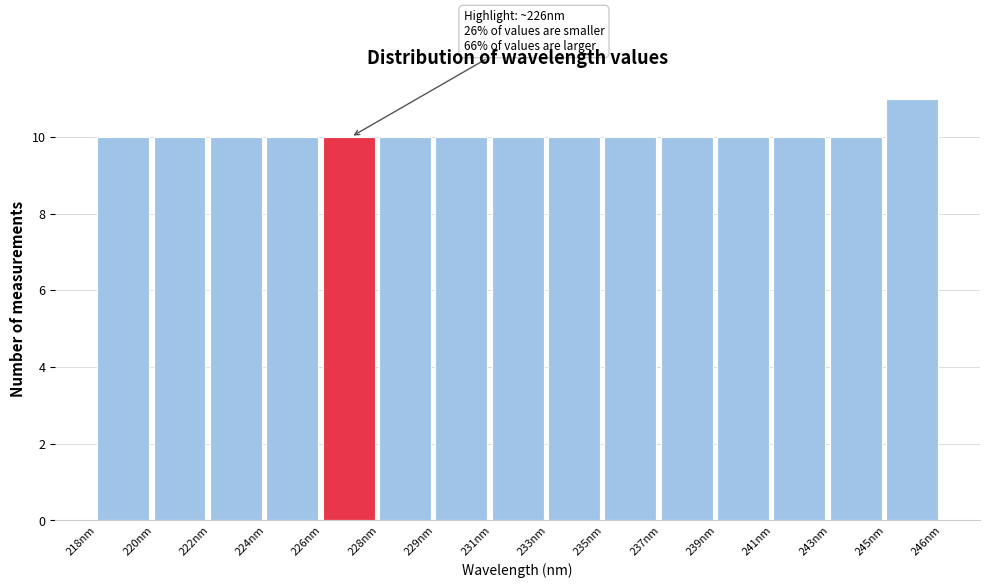

Reading left to right, transcribe all the data shown in this chart.

218nm=10	220nm=10	222nm=10	224nm=10	226nm=10	228nm=10	229nm=10	231nm=10	233nm=10	235nm=10	237nm=10	239nm=10	241nm=10	243nm=10	245nm=11